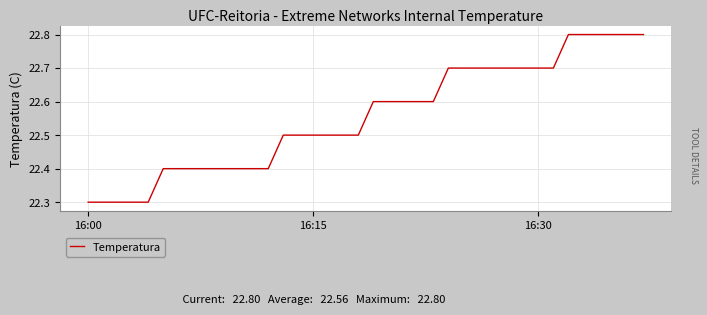

What is the difference between the second highest and second lowest values?

0.5